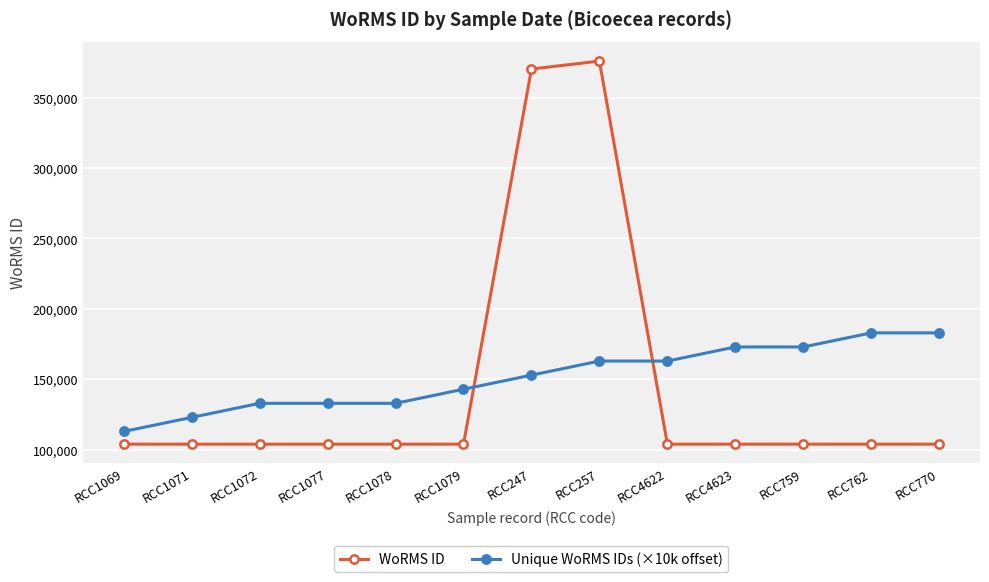

What is the highest value of the WoRMS ID series?

375922